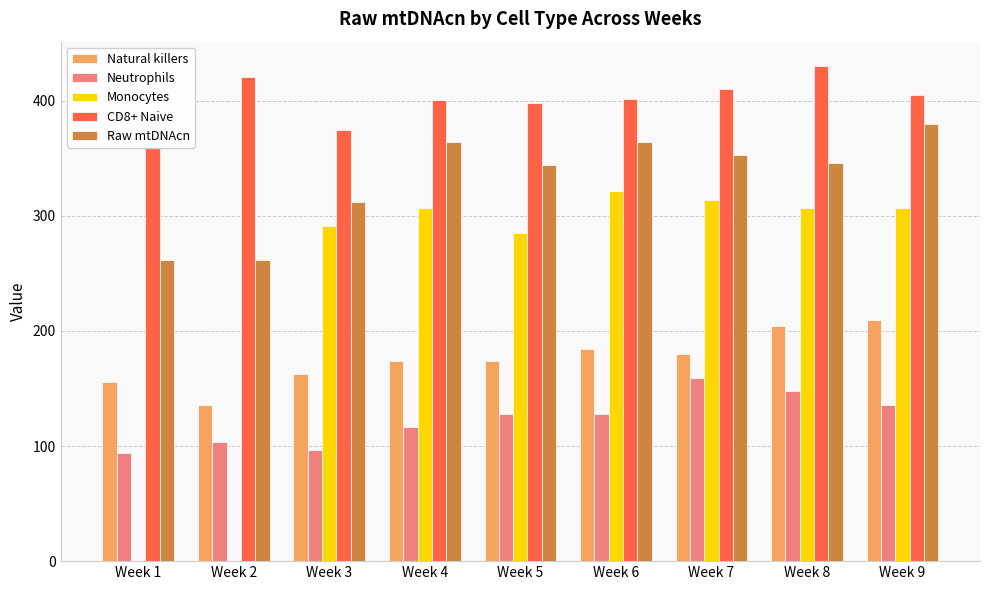

What is the sum of the Raw mtDNAcn values at Week 8 and Week 1?

608.0